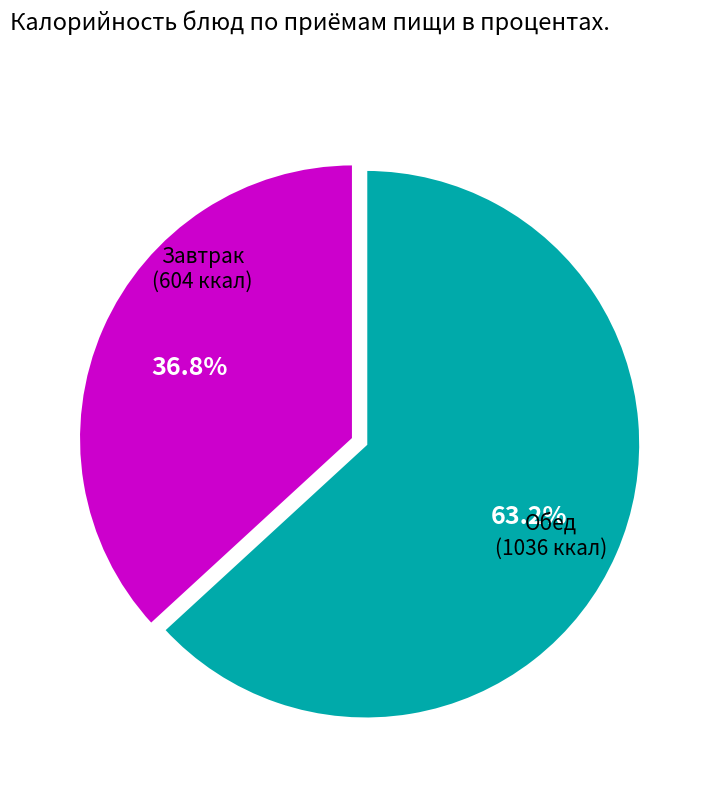

Which category has the smallest portion of the pie?

Завтрак (604 ккал)